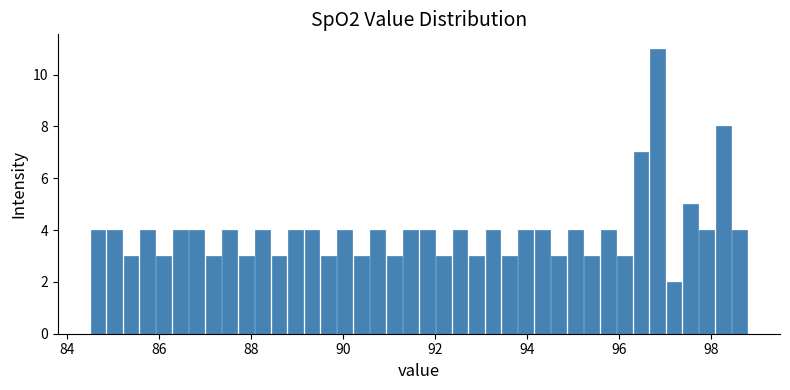

Read against the x-axis, roughly where is the centre of the tallest bar?

96.8